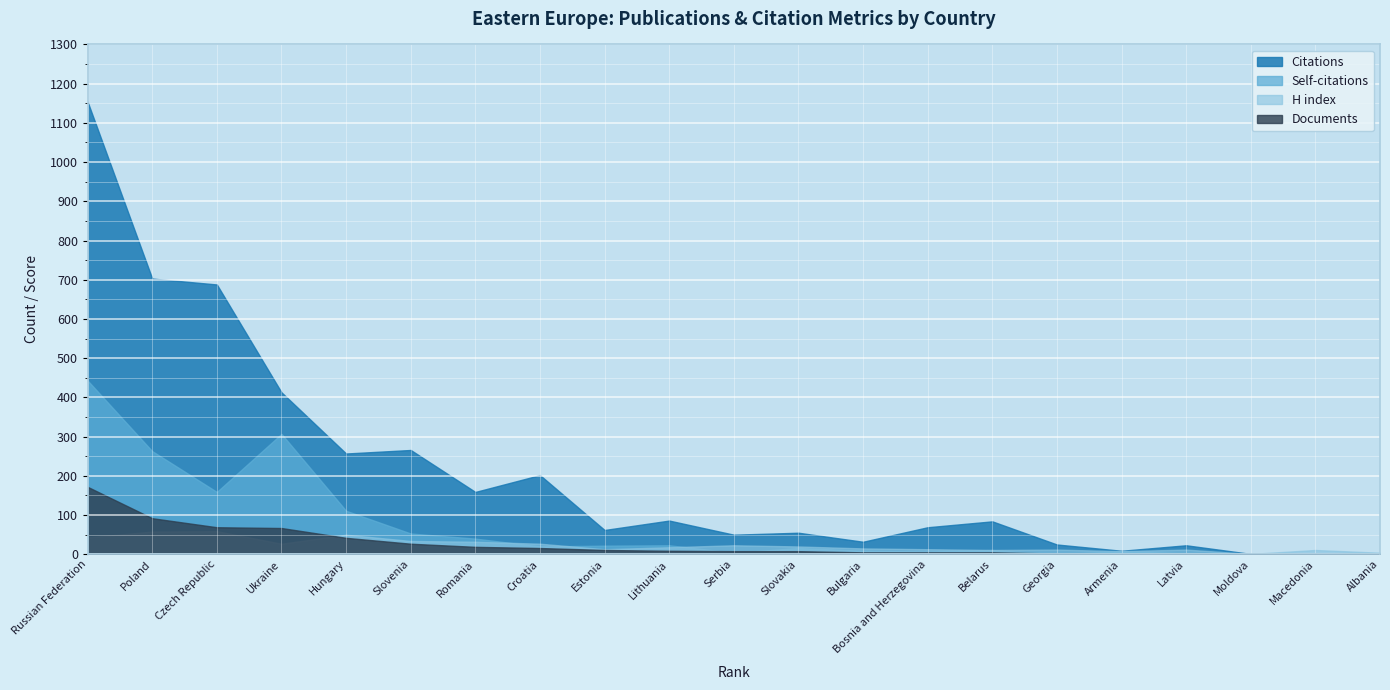

Rank the categories by Citations value from lowest to highest.

20, 19, 21, 17, 18, 16, 13, 11, 12, 9, 14, 15, 10, 7, 8, 5, 6, 4, 3, 2, 1